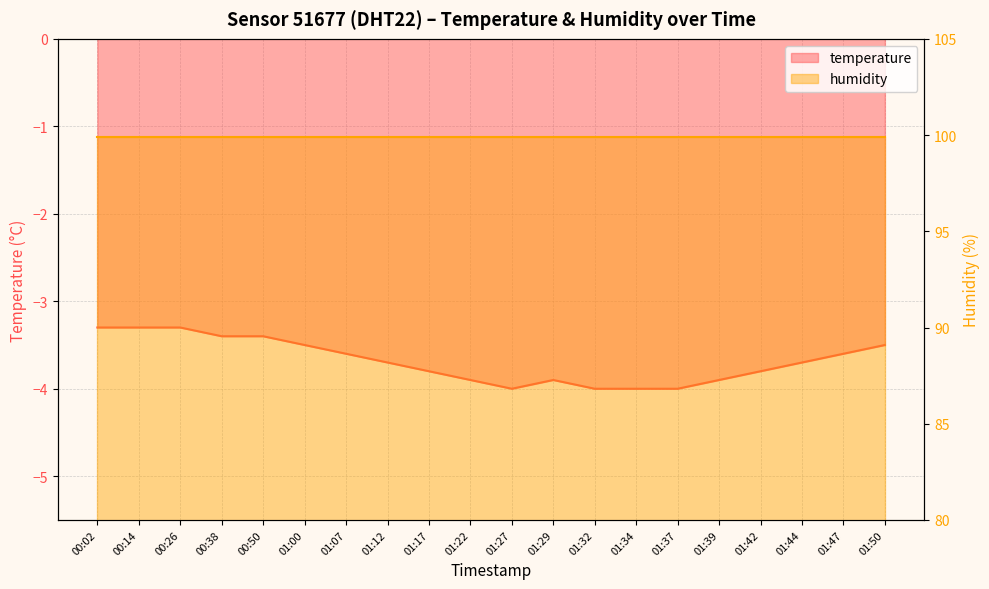

How many points are higher than both their immediate neighbors (excluding endpoints)?

1